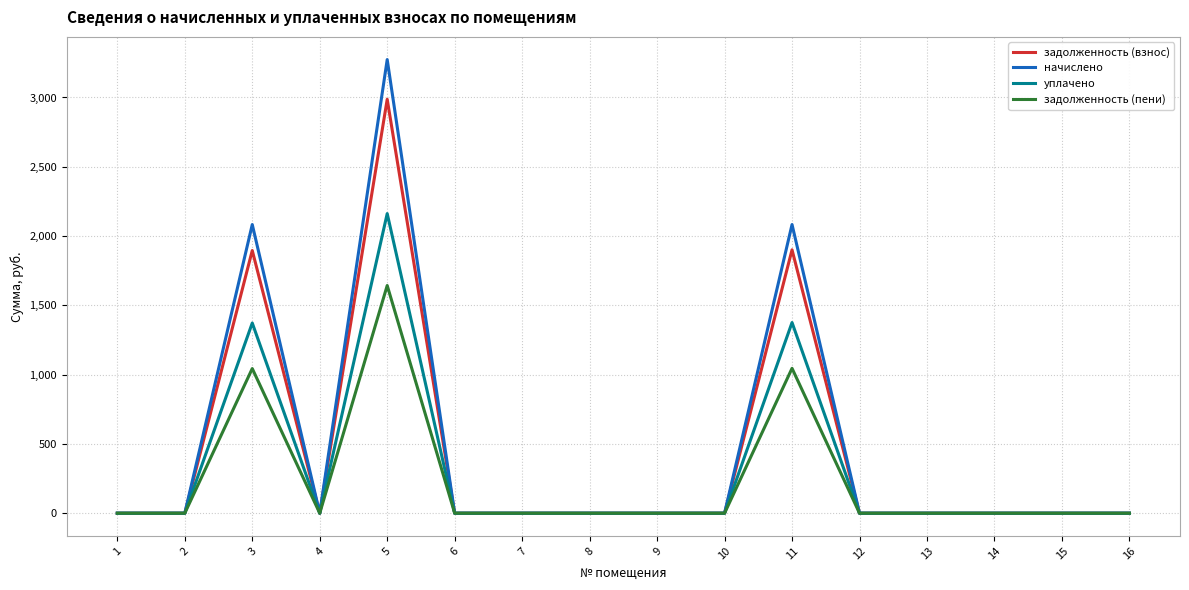

What is the approximate value of задолженность (пени) at 3?

1043.9